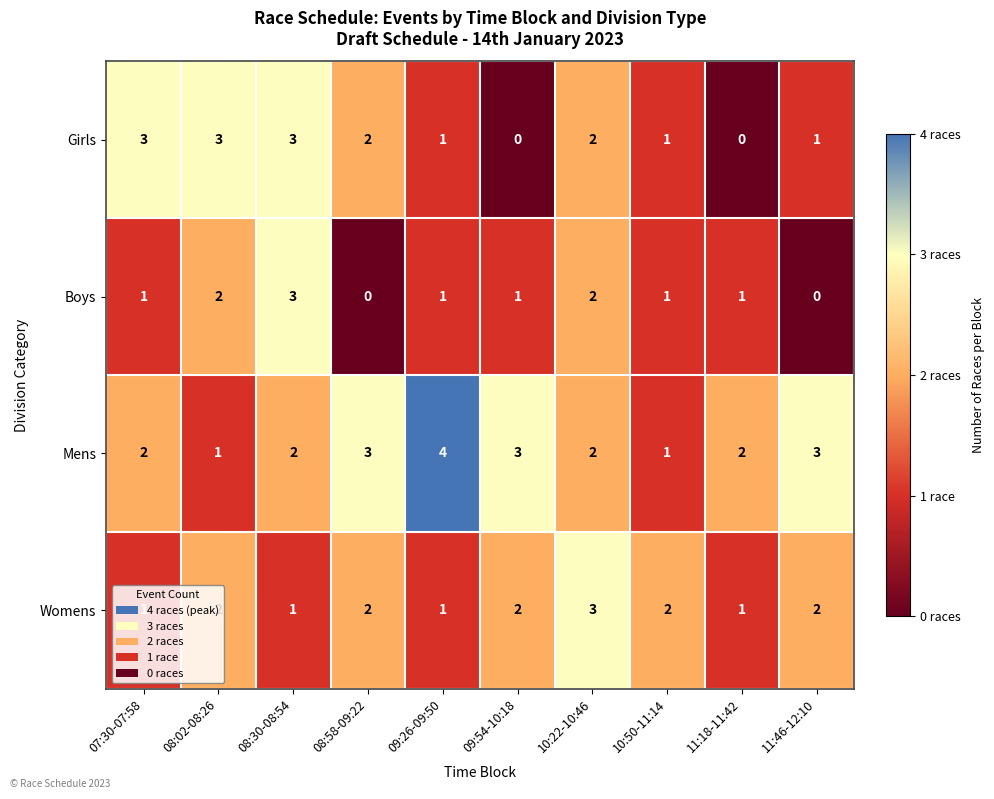

What is the spread (max minus min) of values at 07:30-07:58?

2